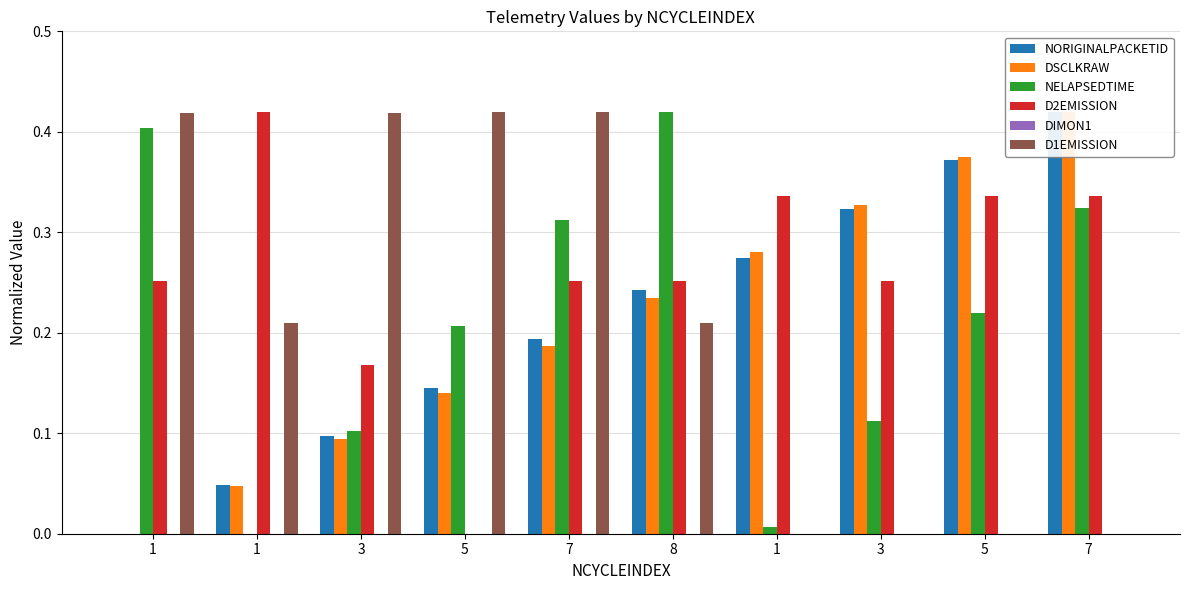

True or false: DSCLKRAW has a value of 0.0 at 1.

False